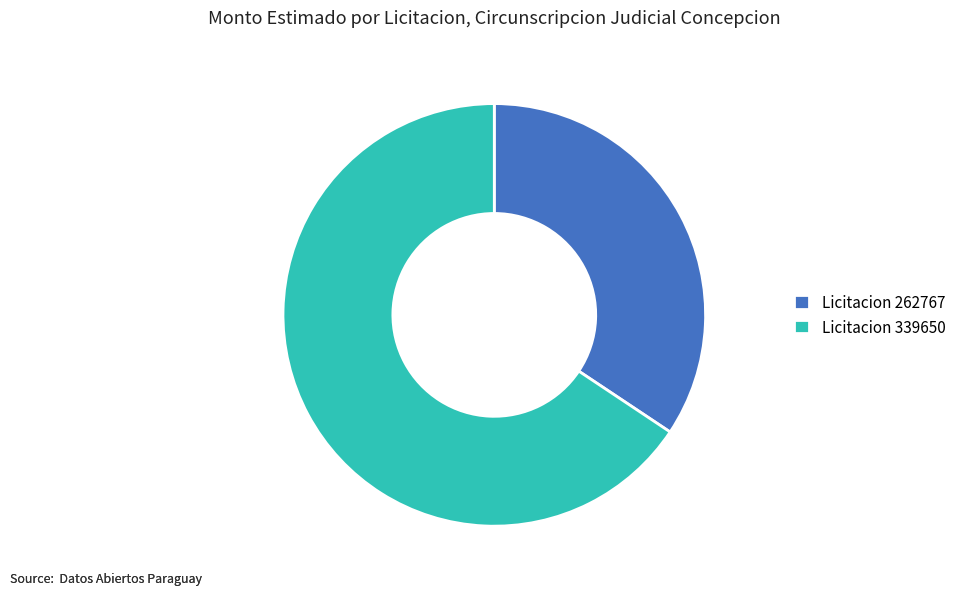

How many slices are in this pie chart?

2